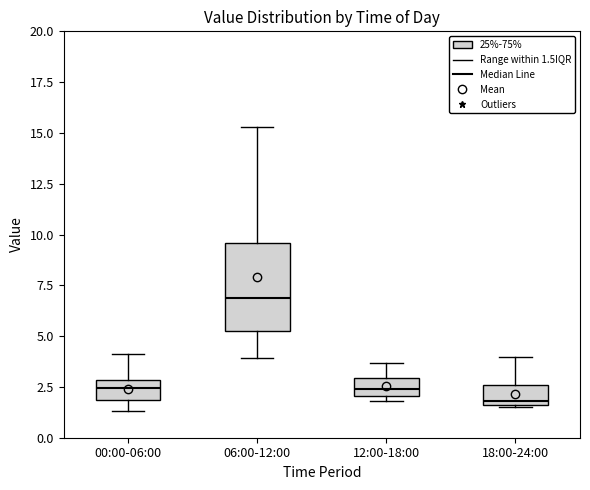

Reading left to right, read every box against the y-axis: the position of its median line, the range the box covers, and the ends of its whiskers. The values are not printed on the chart, so give them approximately, as read against the axis.

00:00-06:00: median 2.5, box 2.0 to 3.0, whiskers 1.5 to 4.0
06:00-12:00: median 7.0, box 5.0 to 9.5, whiskers 4.0 to 15.5
12:00-18:00: median 2.5, box 2.0 to 3.0, whiskers 2.0 (just below the box's lower edge) to 3.5
18:00-24:00: median 2.0, box 1.5 to 2.5, whiskers 1.5 to 4.0